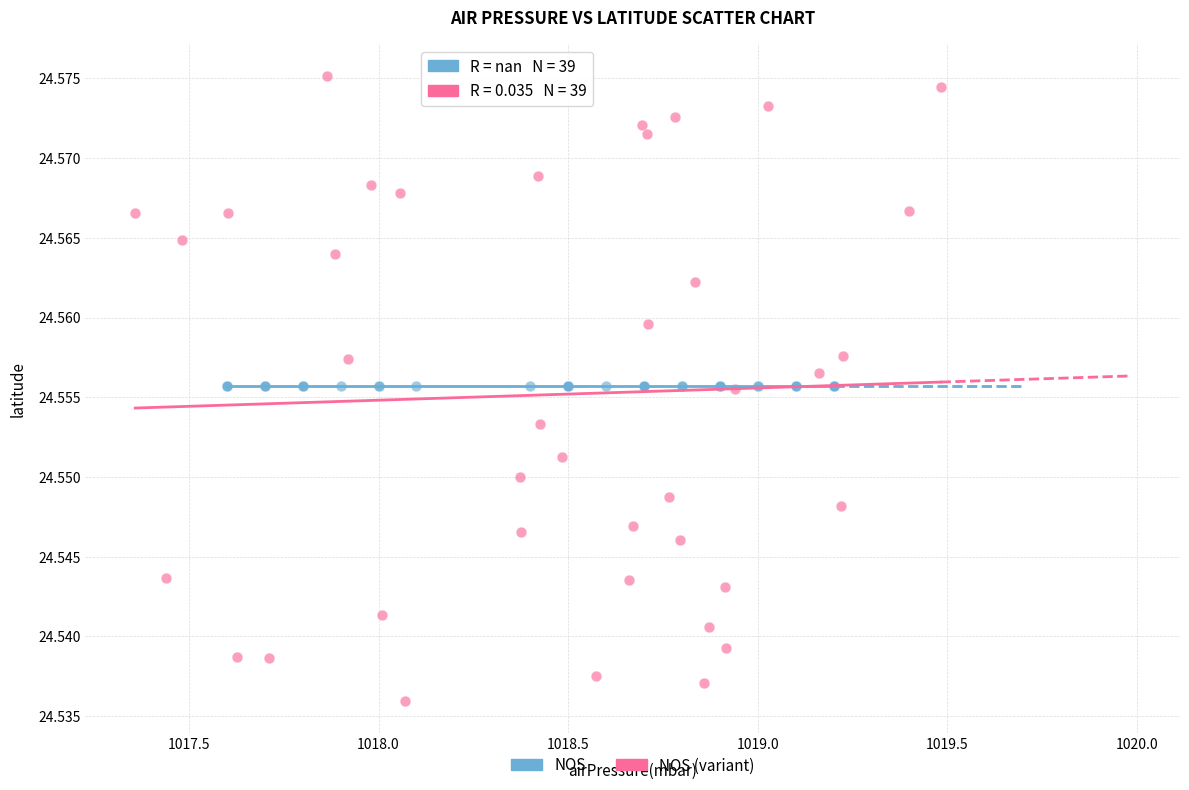

Which series contains the lowest Y value?

NOS (variant)